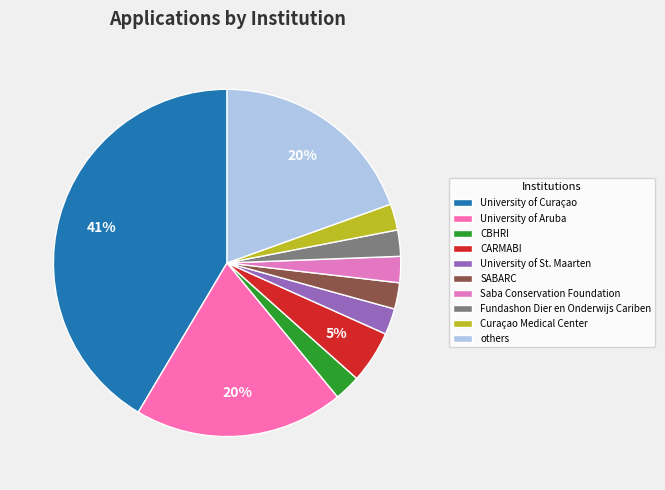

How many segments does this pie chart have?

10